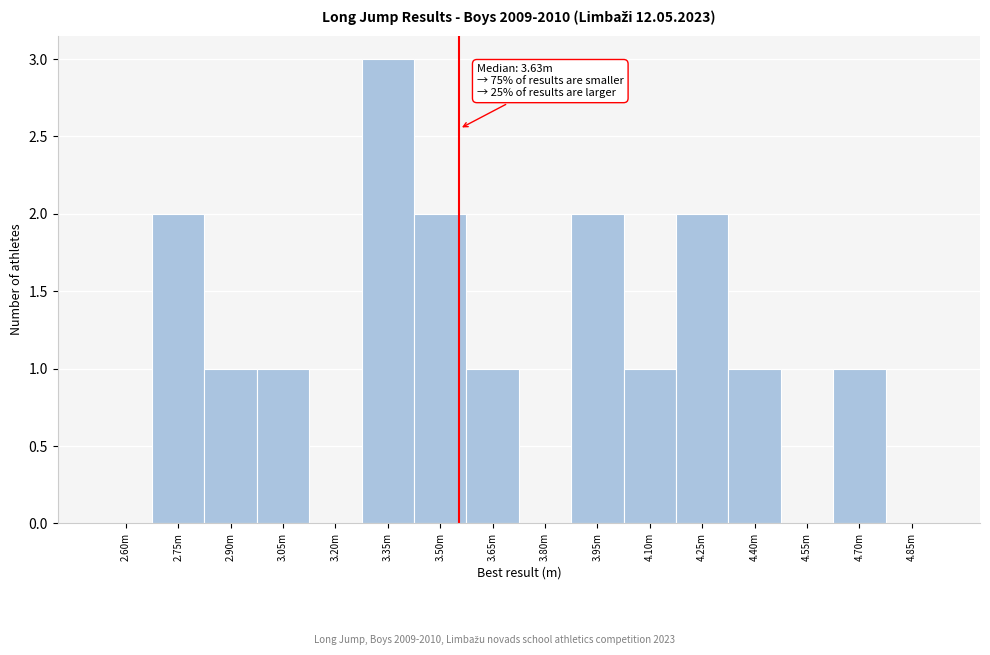

Reading left to right, what are all the values shown in this chart?

2.60m=0	2.75m=2	2.90m=1	3.05m=1	3.20m=0	3.35m=3	3.50m=2	3.65m=1	3.80m=0	3.95m=2	4.10m=1	4.25m=2	4.40m=1	4.55m=0	4.70m=1	4.85m=0